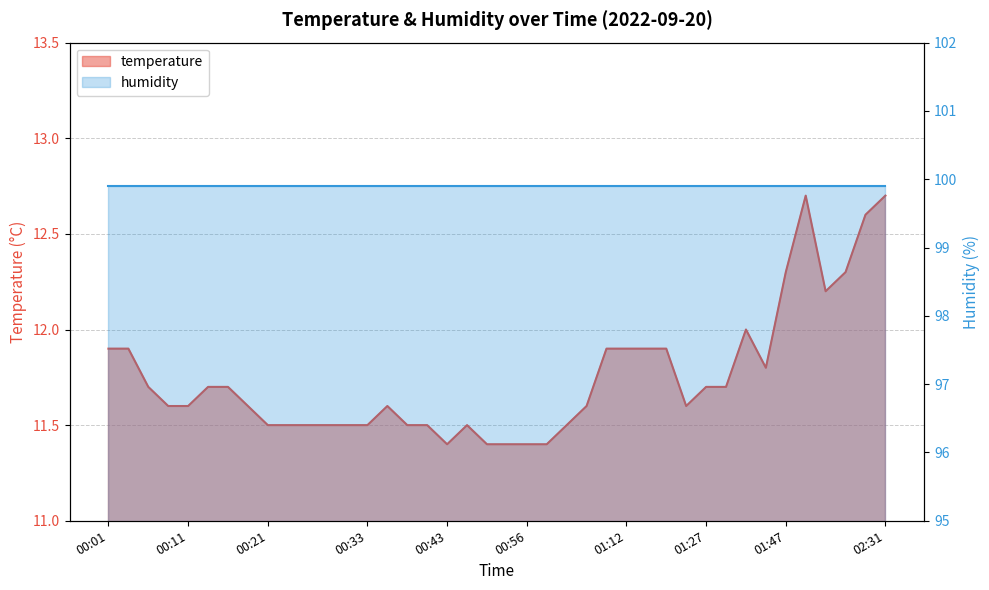

What value does the data have at 00:49?

11.5